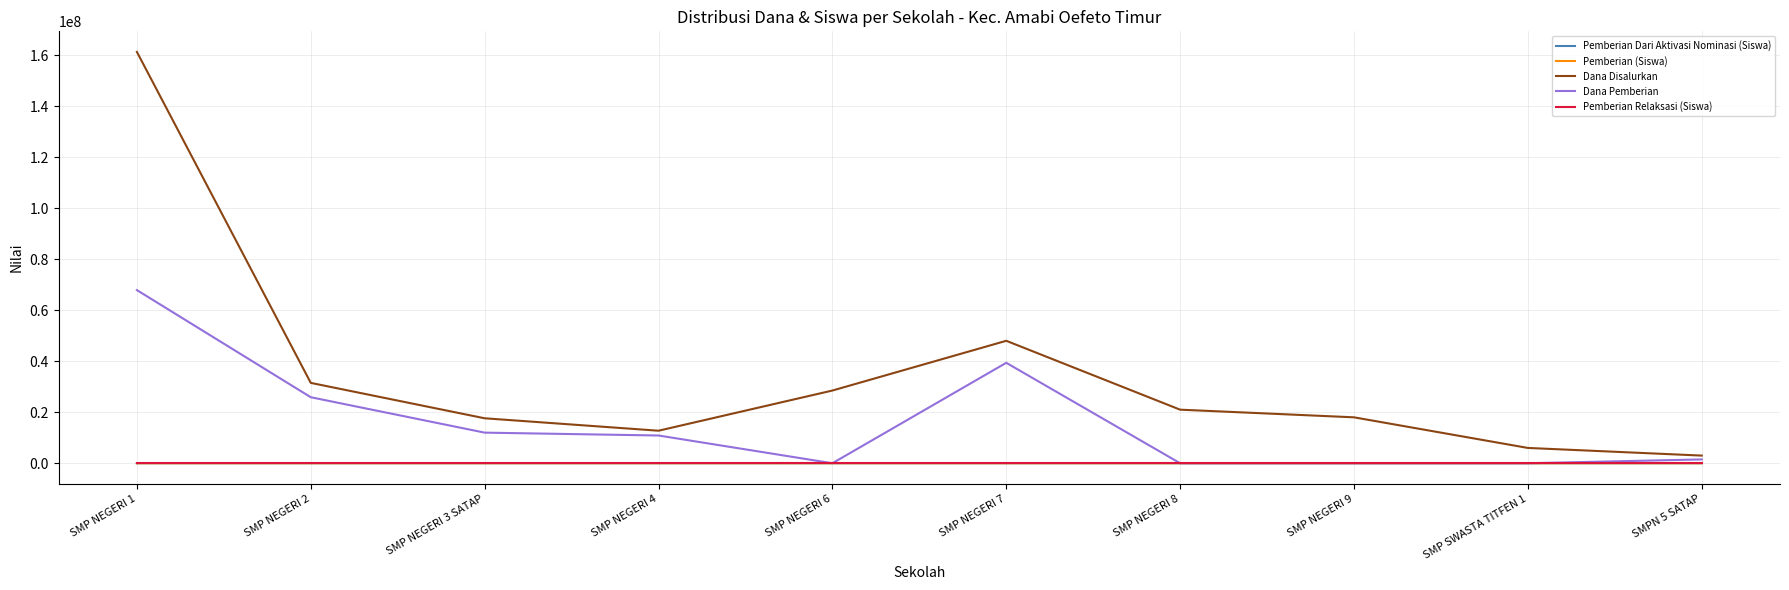

Is the value of Pemberian Relaksasi (Siswa) at SMP NEGERI 3 SATAP greater than the value of Dana Pemberian at SMP NEGERI 1?

No